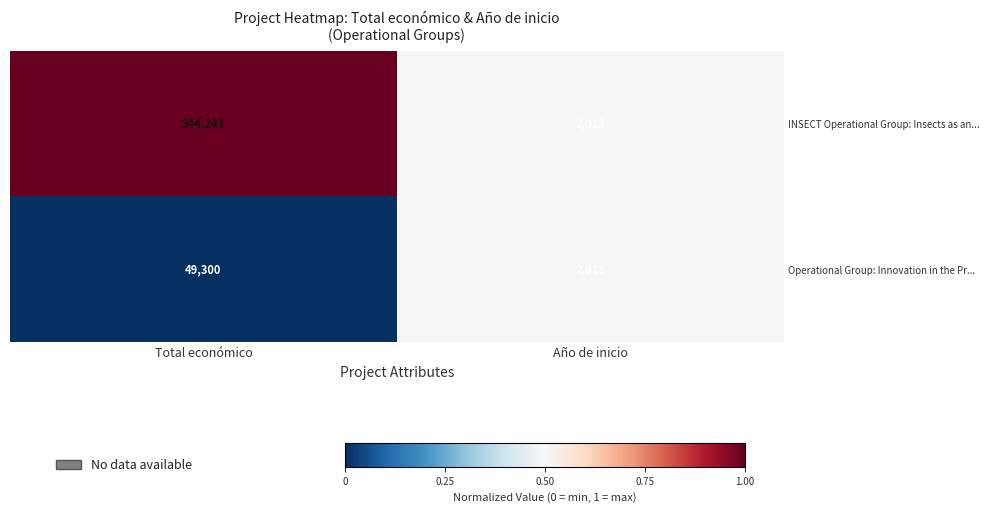

The value of INSECT Operational Group: Insects as an... at Total económico is 544095. True or false?

False